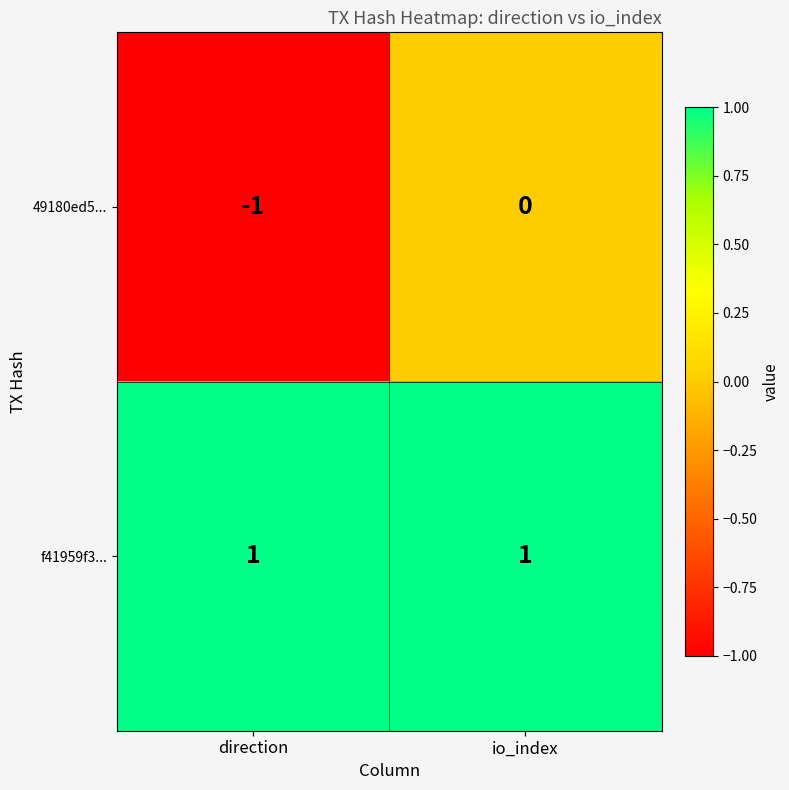

Reading right to left, list all the values displayed in this chart.

49180ed5...: 0	-1
f41959f3...: 1	1